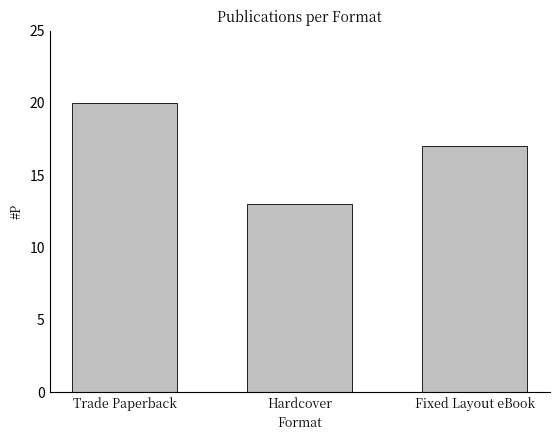

At which label does the data first exceed 17?

Trade Paperback